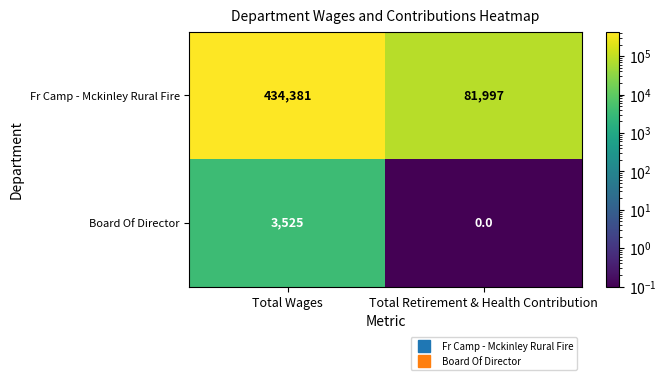

Reading left to right, list all the values displayed in this chart.

Fr Camp - Mckinley Rural Fire: 434381	81997
Board Of Director: 3525	0